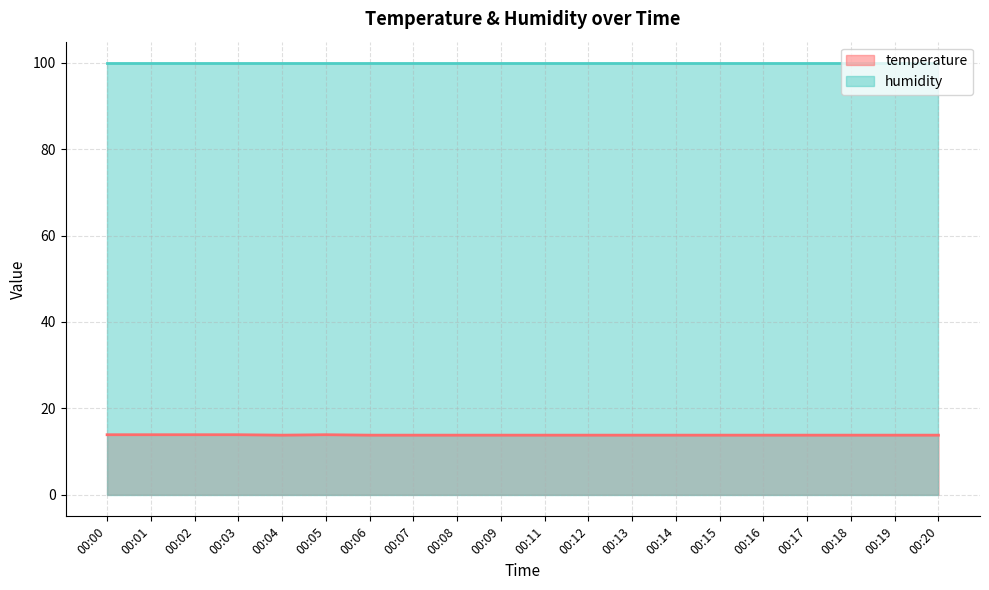

List the labels in order of value, smallest first.

00:04, 00:06, 00:07, 00:08, 00:09, 00:11, 00:12, 00:13, 00:14, 00:15, 00:16, 00:17, 00:18, 00:19, 00:20, 00:00, 00:01, 00:02, 00:03, 00:05